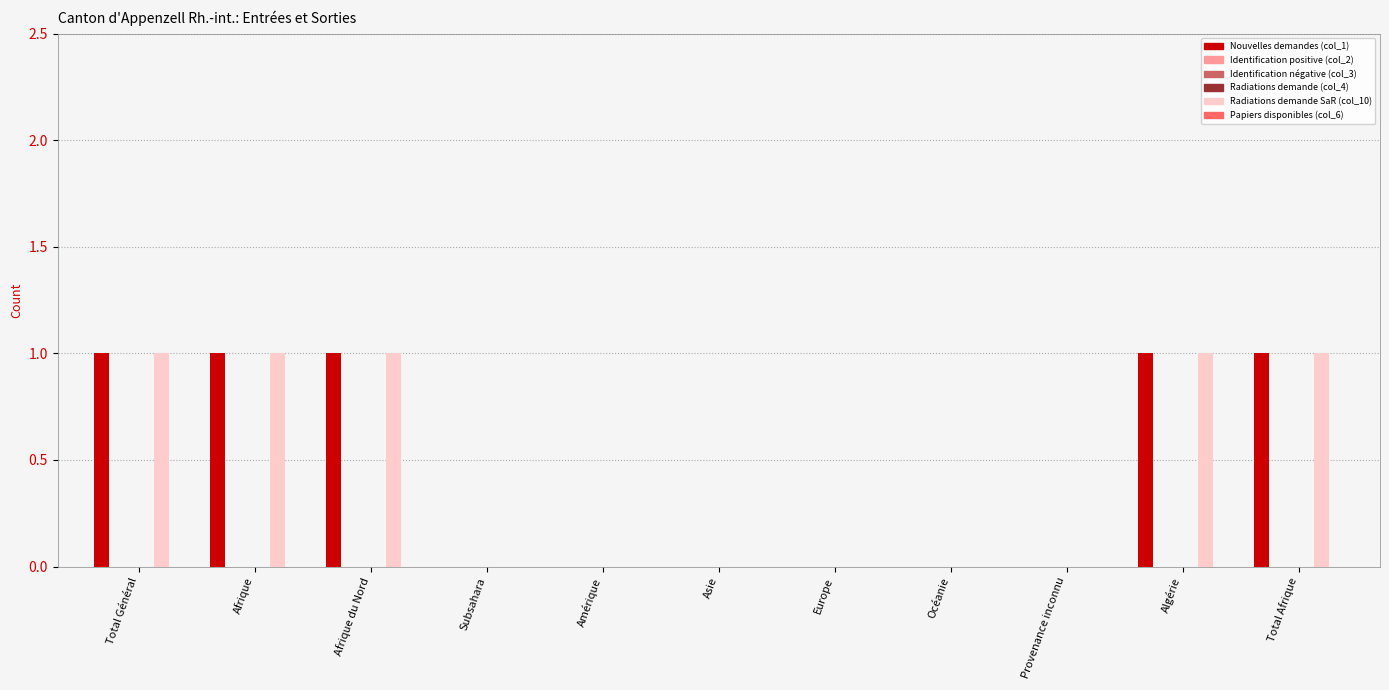

Which category has the highest value across all series?

Total Général